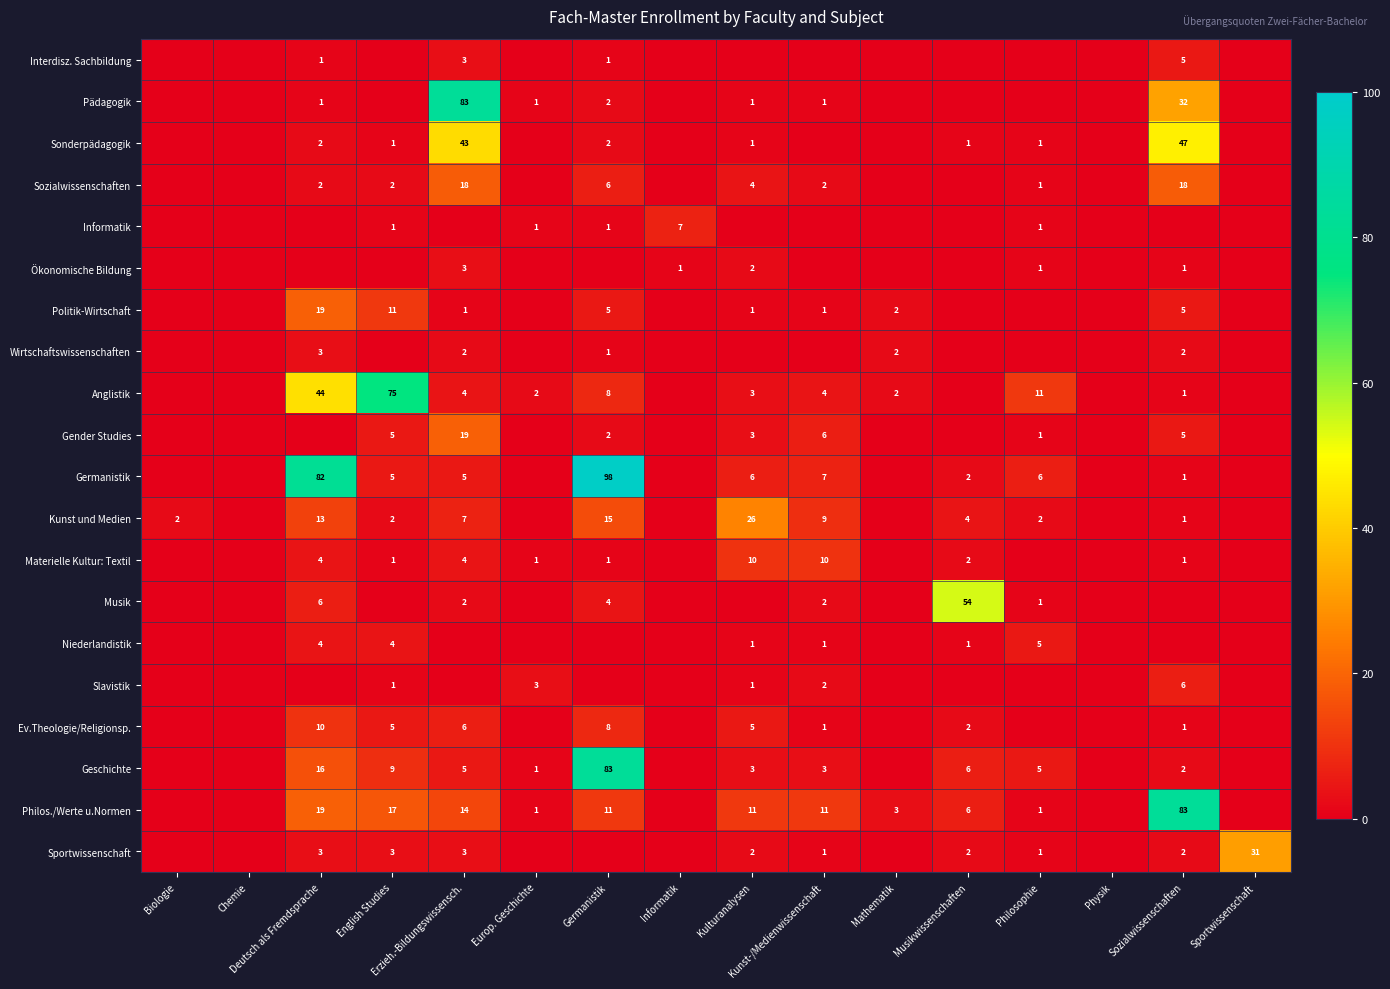

What is the average value of the Sportwissenschaft series?

3